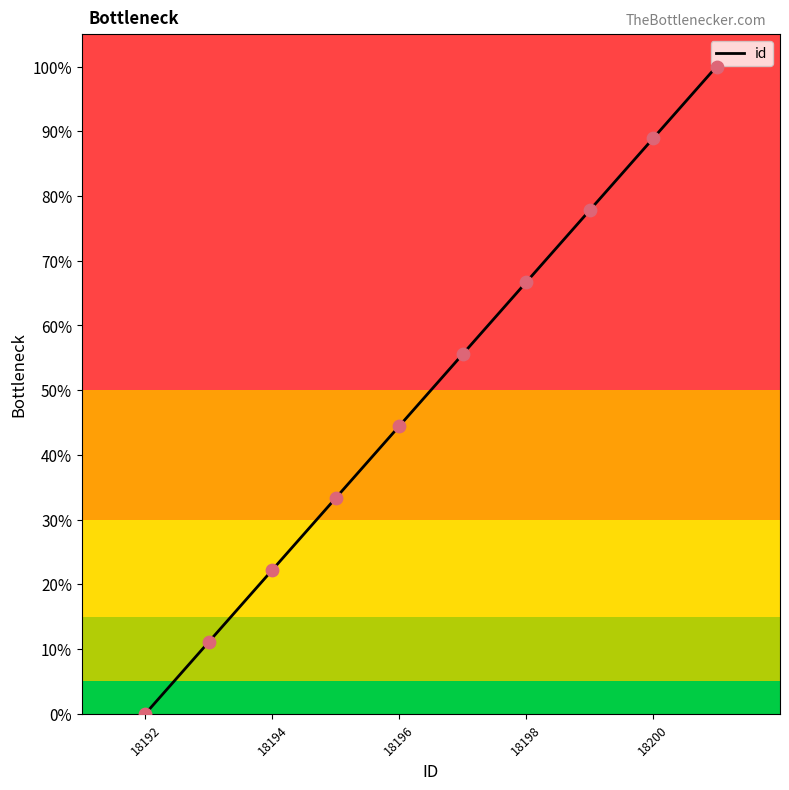

Approximately how many times larger is the value at 18195 compared to 18197?

0.6